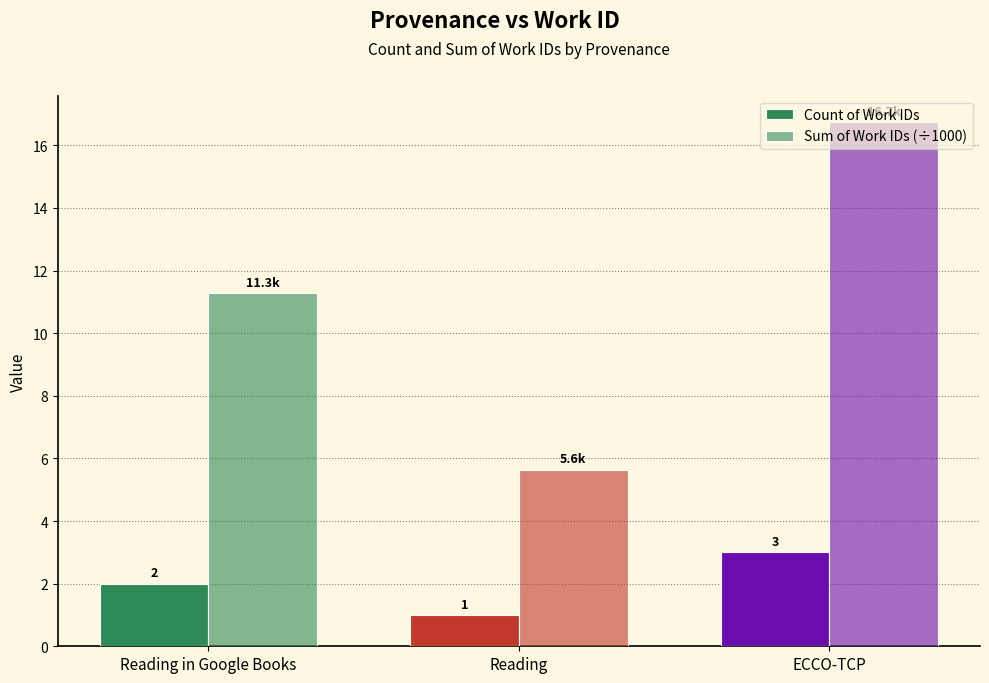

Count the number of data series in this chart.

2